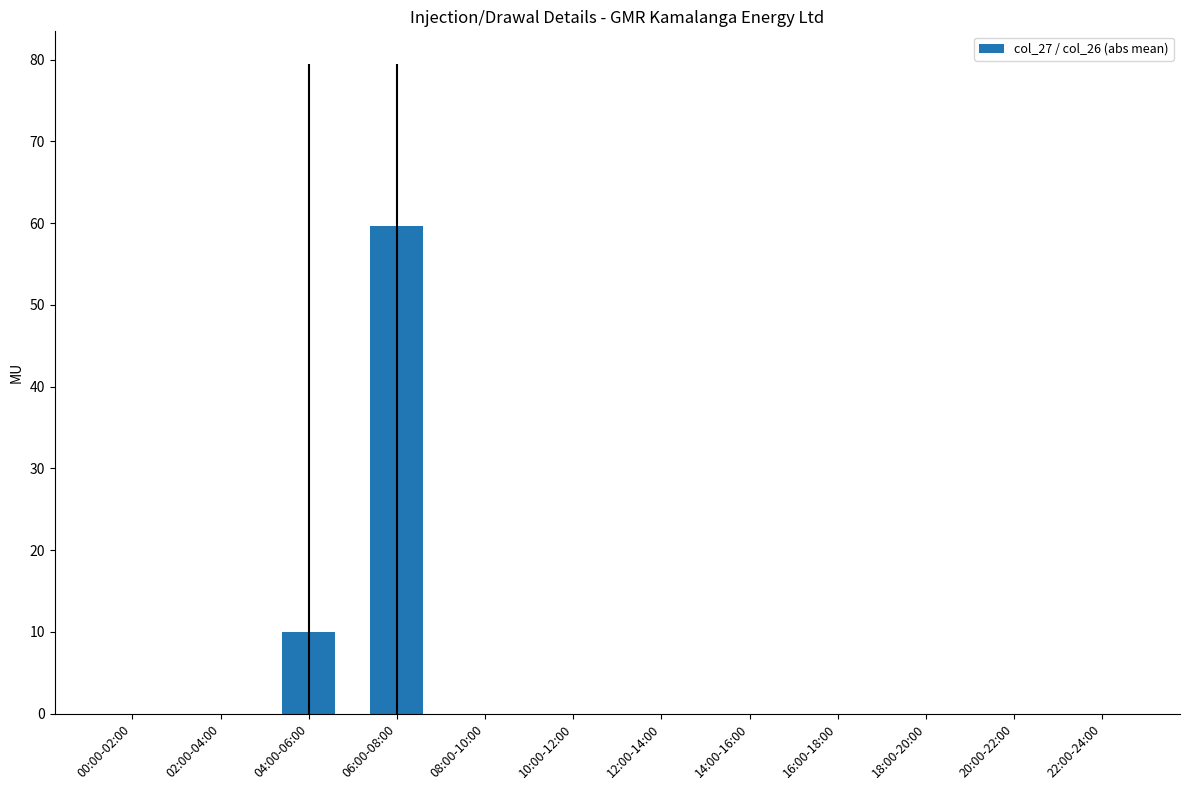

The chart shows a value of 0.0 at 02:00-04:00. True or false?

True